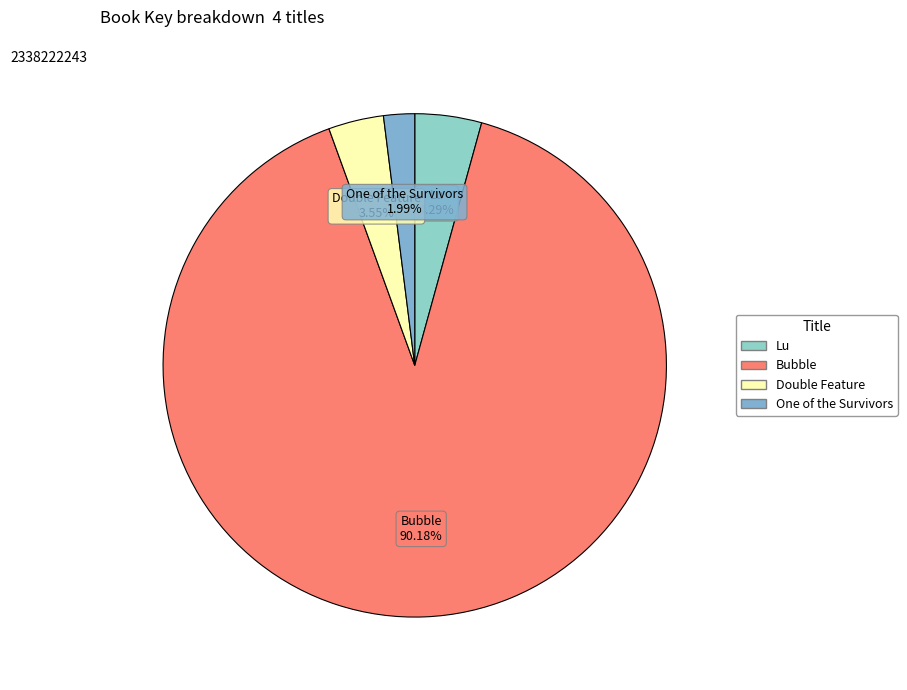

Rank the categories by value from lowest to highest.

One of the Survivors, Double Feature, Lu, Bubble